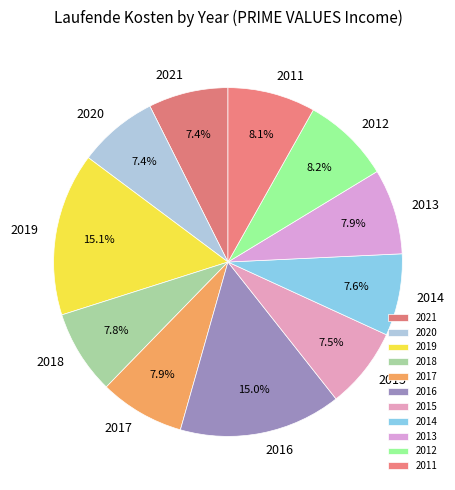

Count the number of slices in the pie.

11